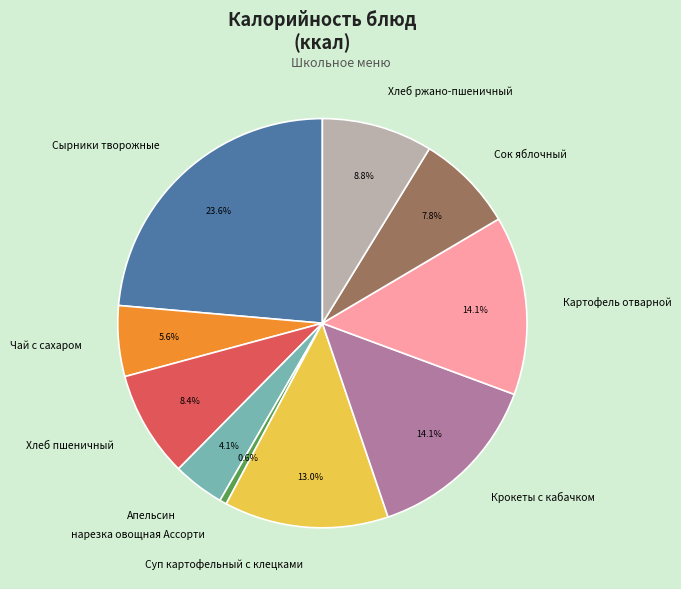

To the nearest percent, what is the combined percentage of Сырники творожные and Чай с сахаром?

29%